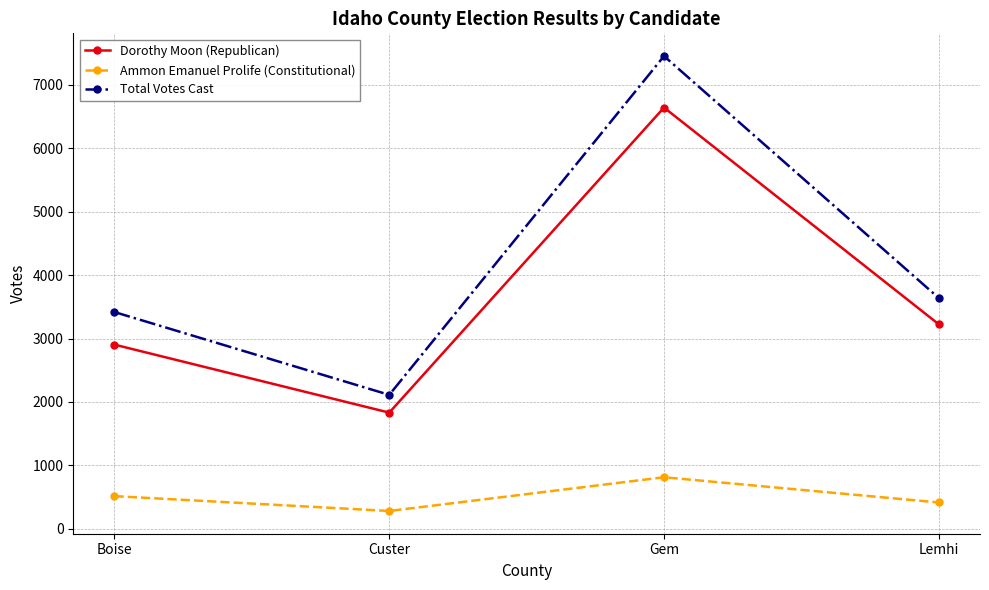

What are all the series names shown in the legend?

Dorothy Moon (Republican), Ammon Emanuel Prolife (Constitutional), Total Votes Cast